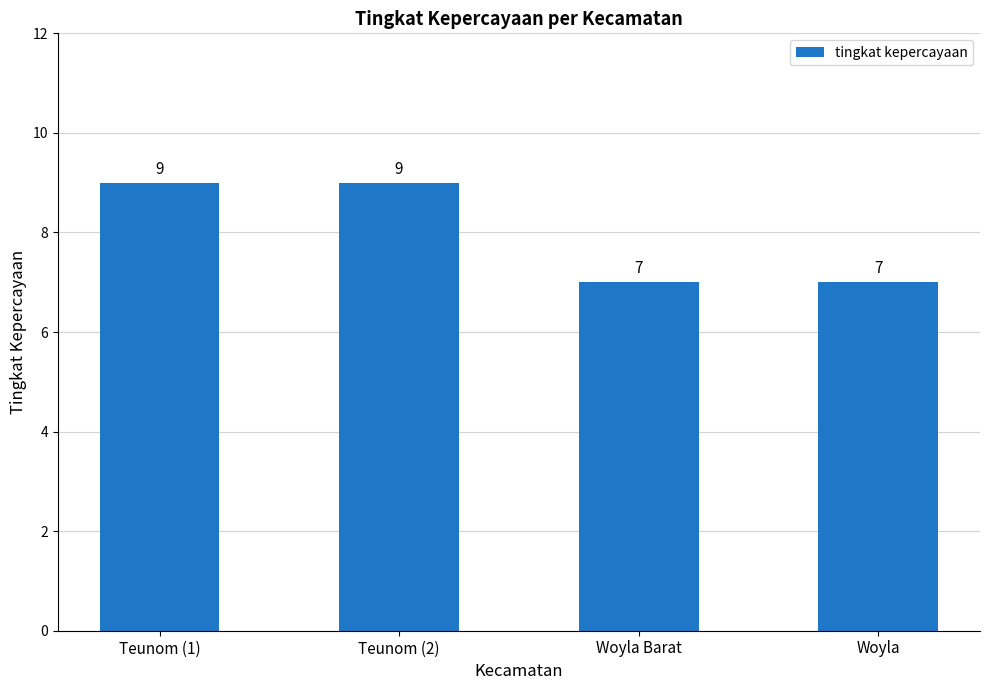

What is the smallest value displayed?

7